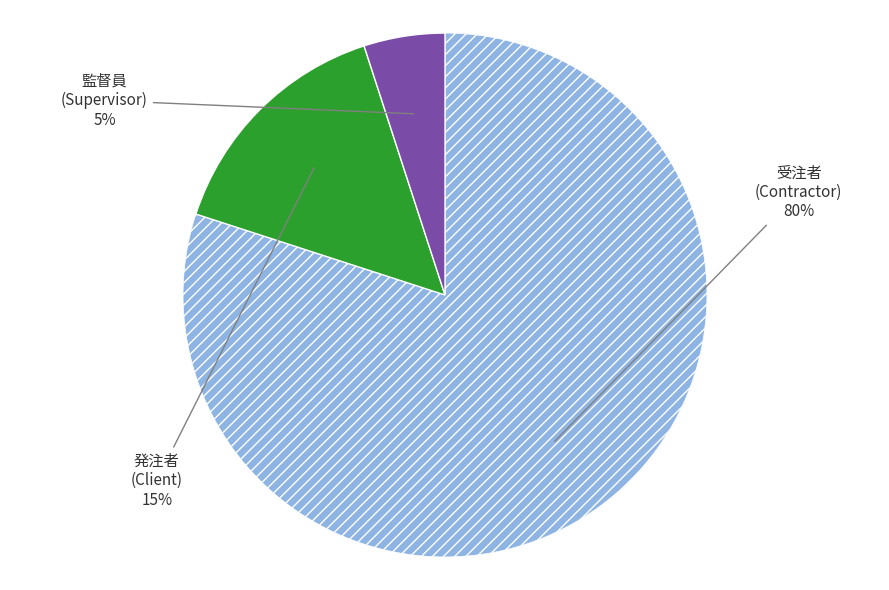

Does any single category account for the majority?

Yes